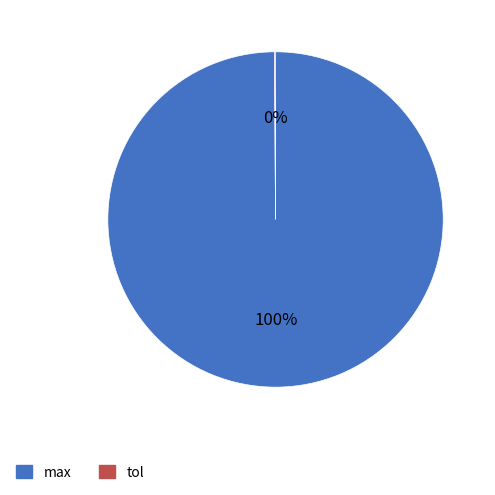

Which slice represents more than half of the pie?

max